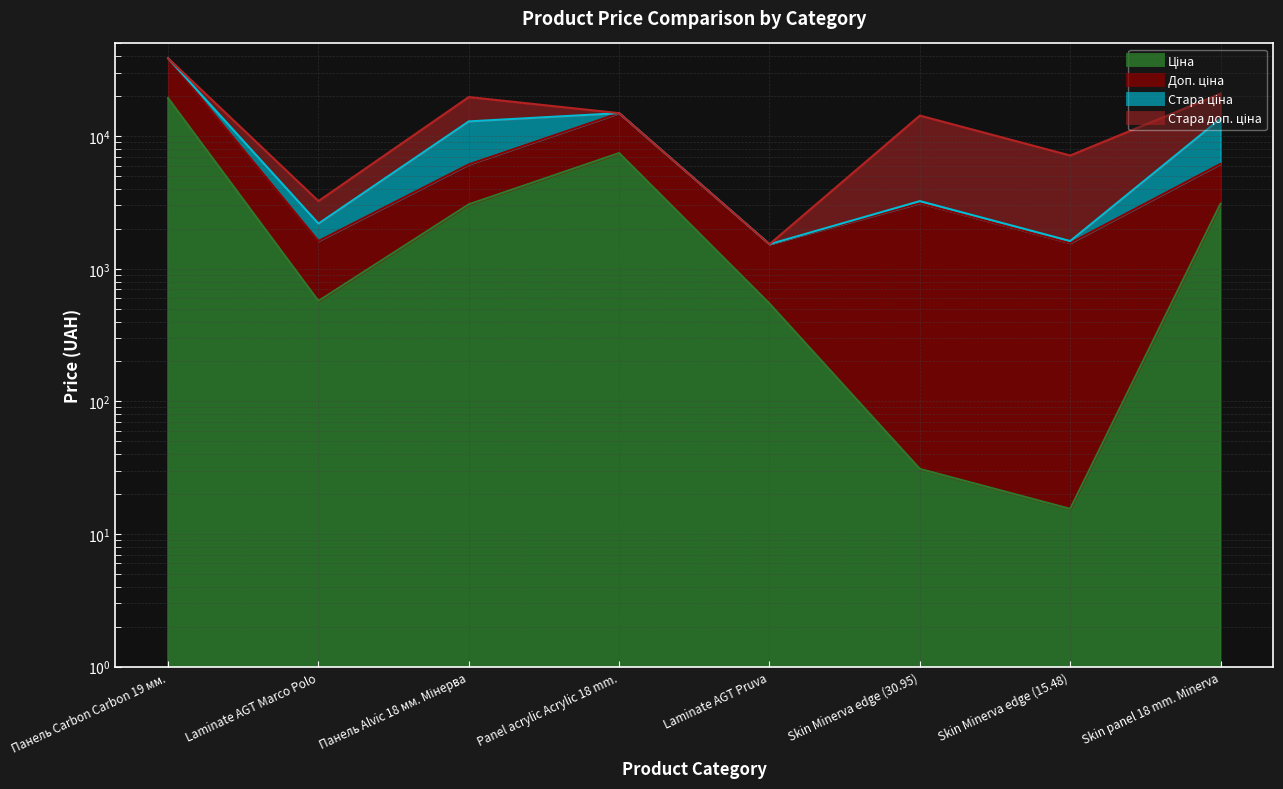

Which category has the lowest value across all series?

Skin Minerva edge (15.48)